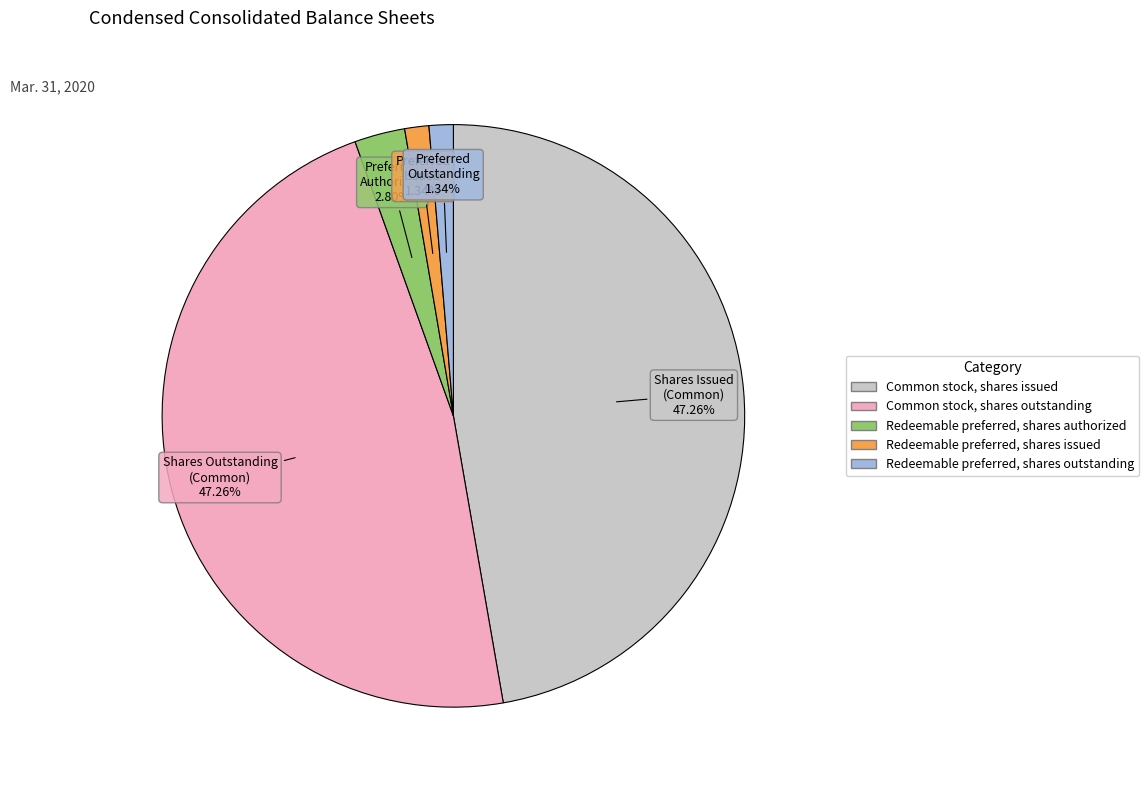

How many segments does this pie chart have?

5